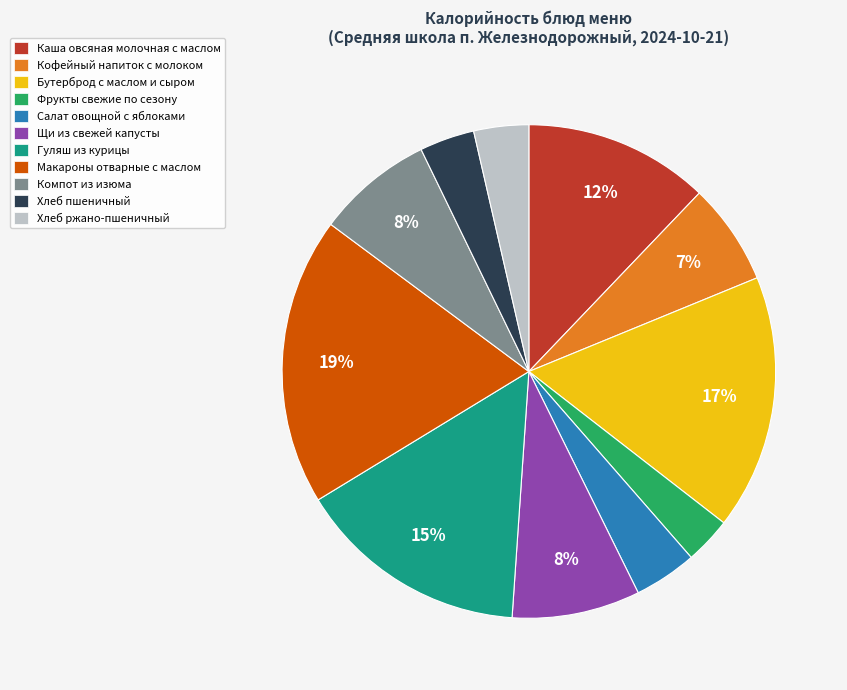

Which slice is the largest?

Макароны отварные с маслом